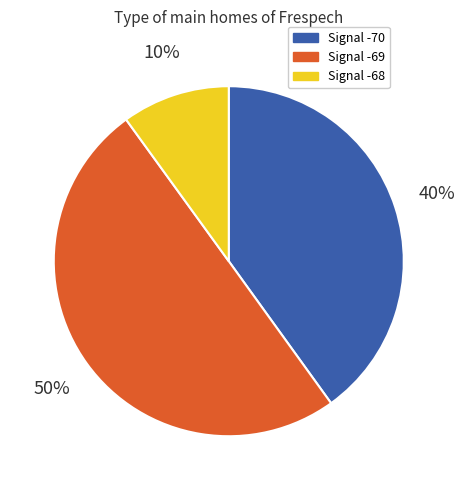

To the nearest percent, what is the difference between the largest and smallest slice percentages?

40%